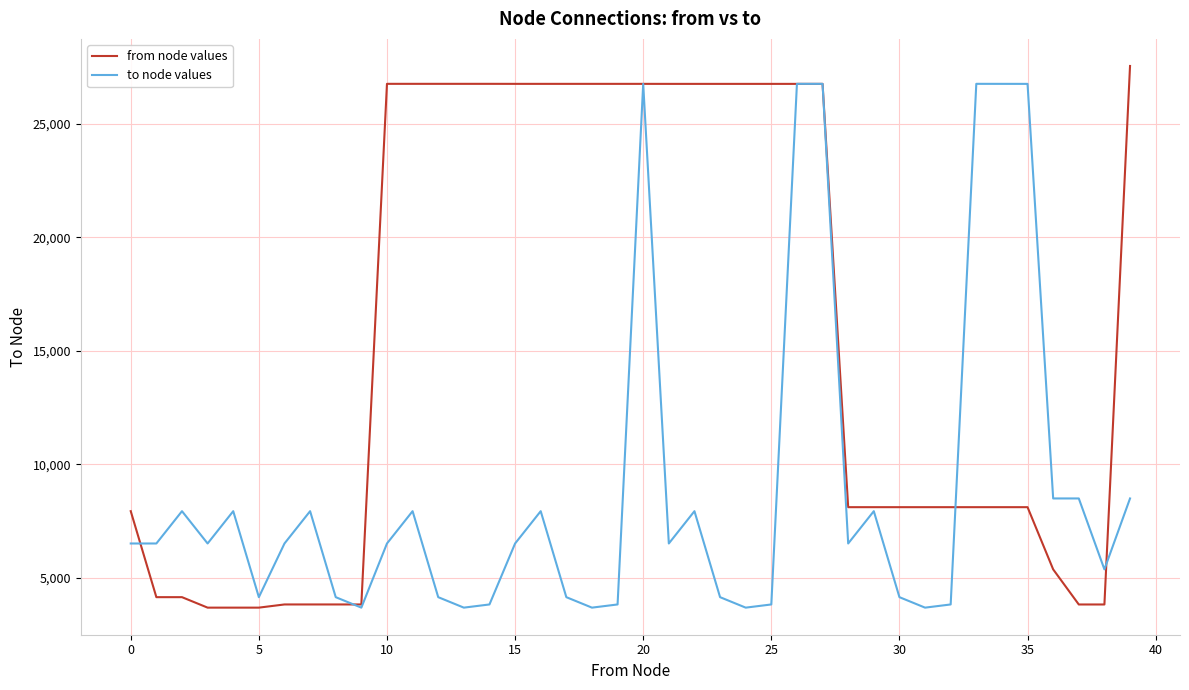

Which series has the largest total across all categories?

from node values